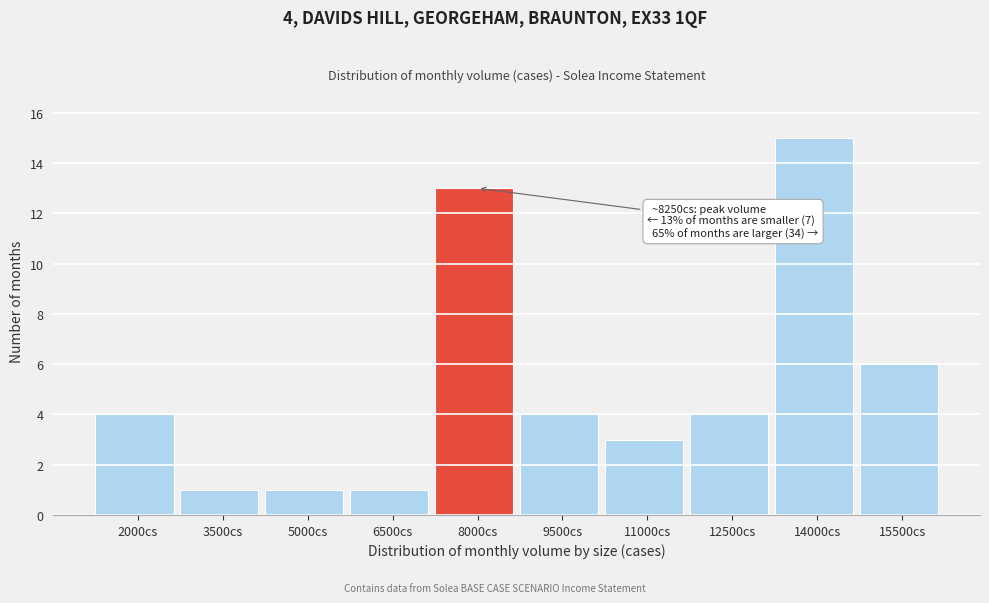

Reading left to right, extract all data points from this chart.

4	1	1	1	13	4	3	4	15	6